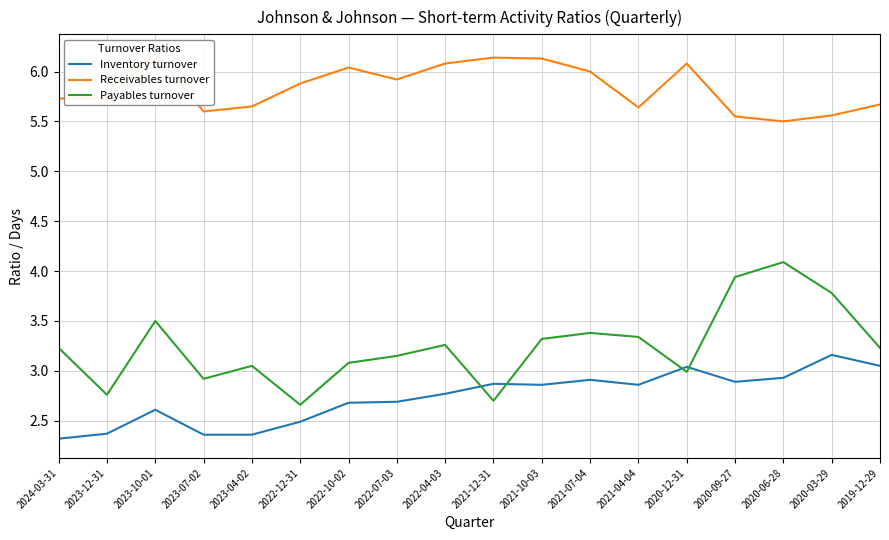

At which category does Payables turnover reach its first local valley?

2023-12-31